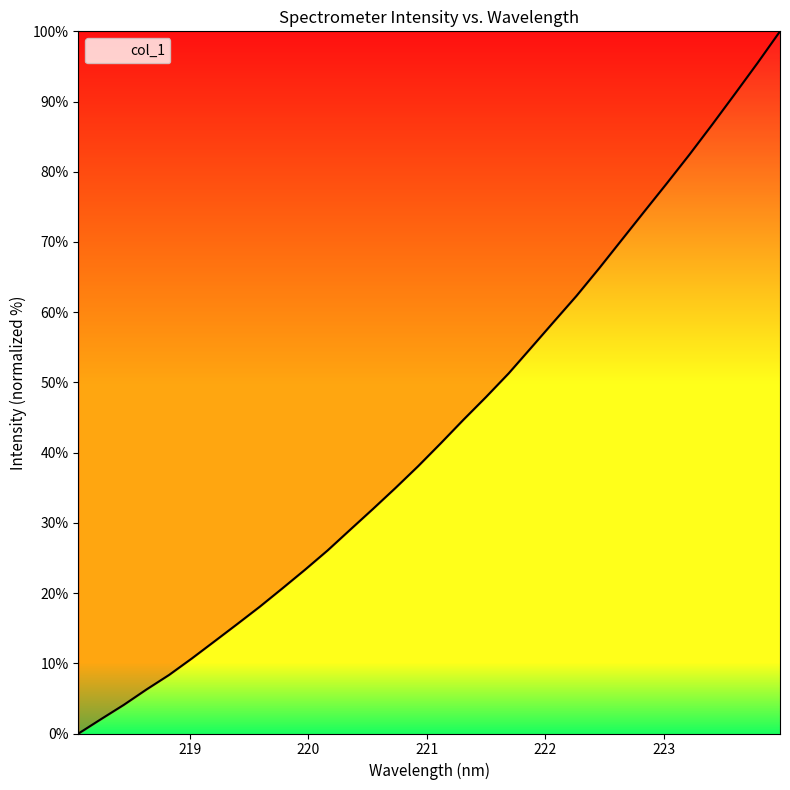

What is the difference between the maximum and minimum values?

100.0